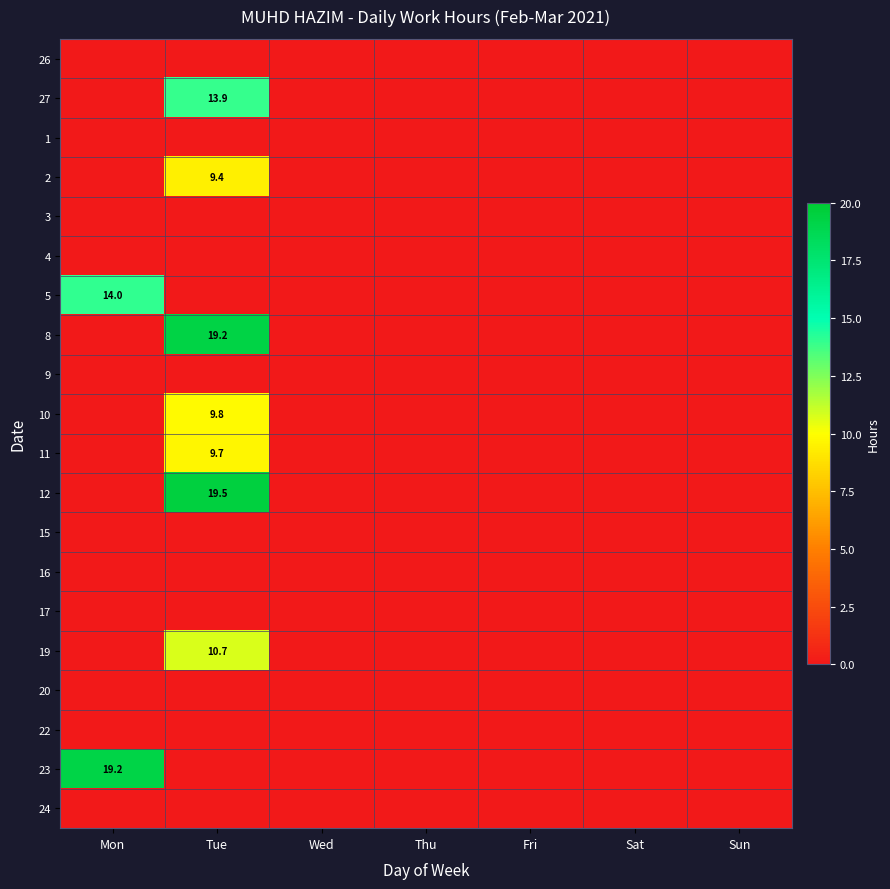

True or false: 5 has a value of 4.8 at Mon.

False